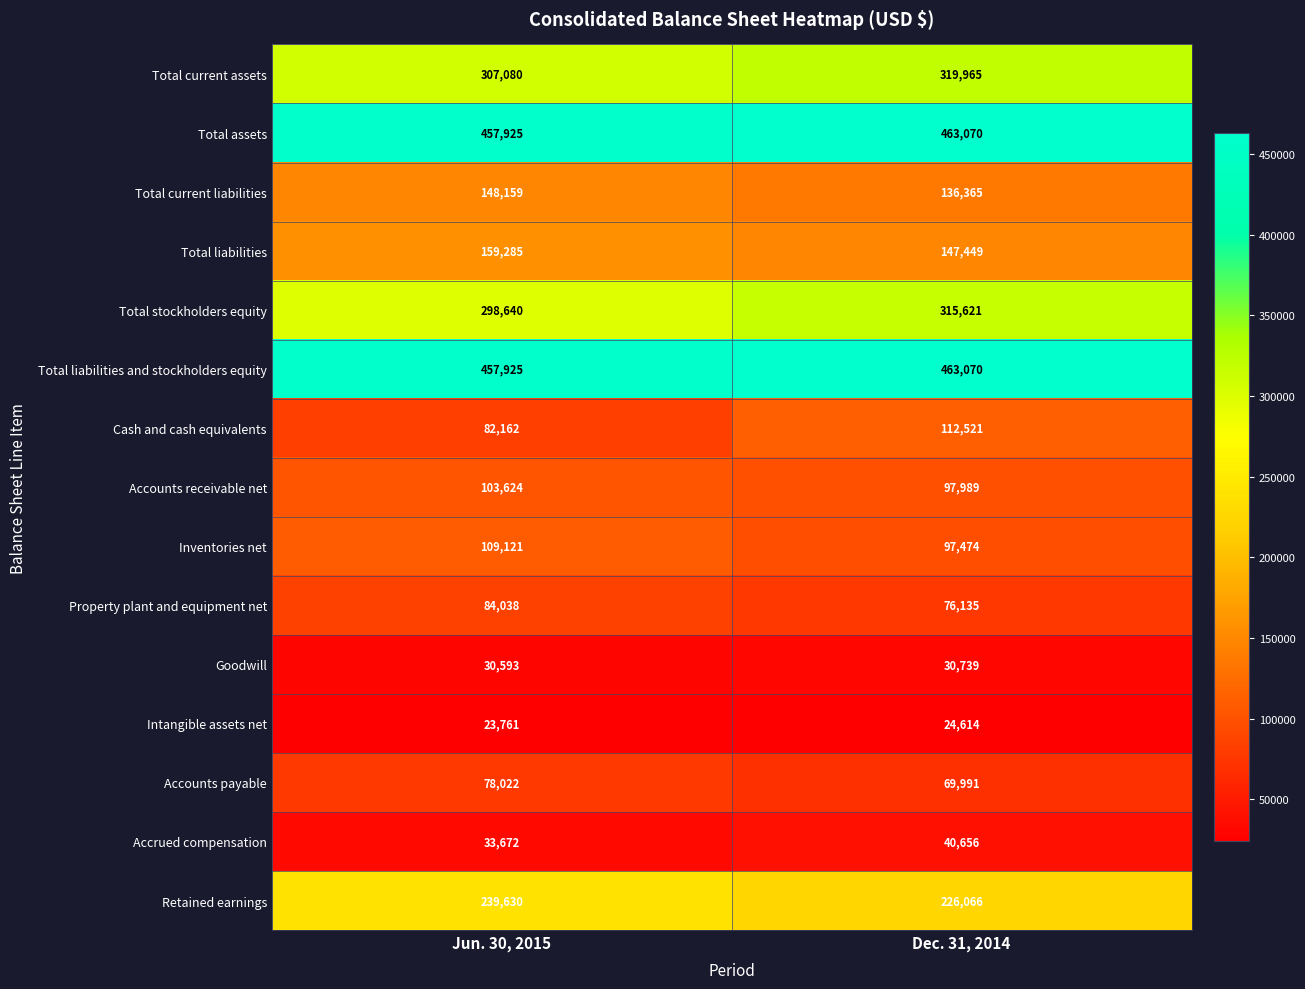

What is the average value of the Cash and cash equivalents series?

97342